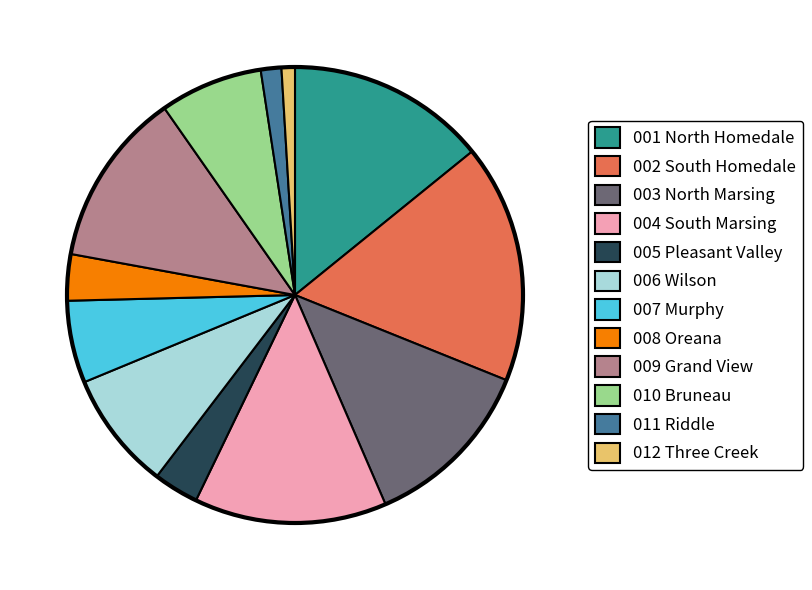

Which slice is the largest?

002 South Homedale